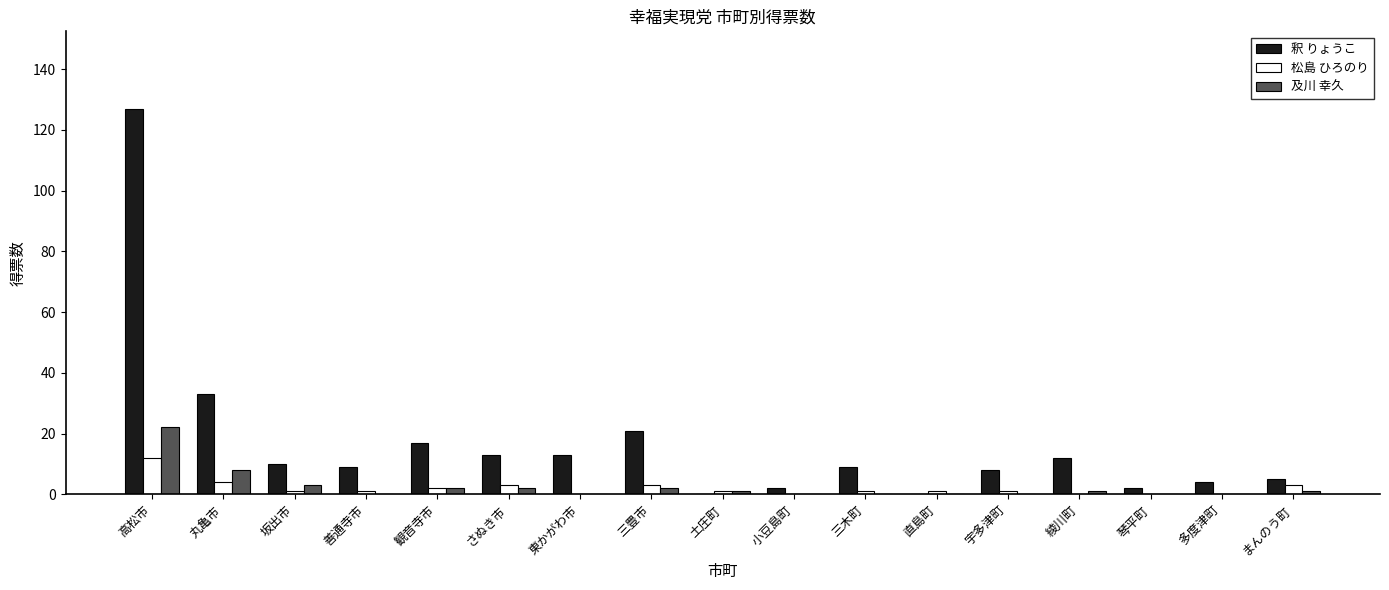

True or false: 釈 りょうこ has a value of 22 at 丸亀市.

False